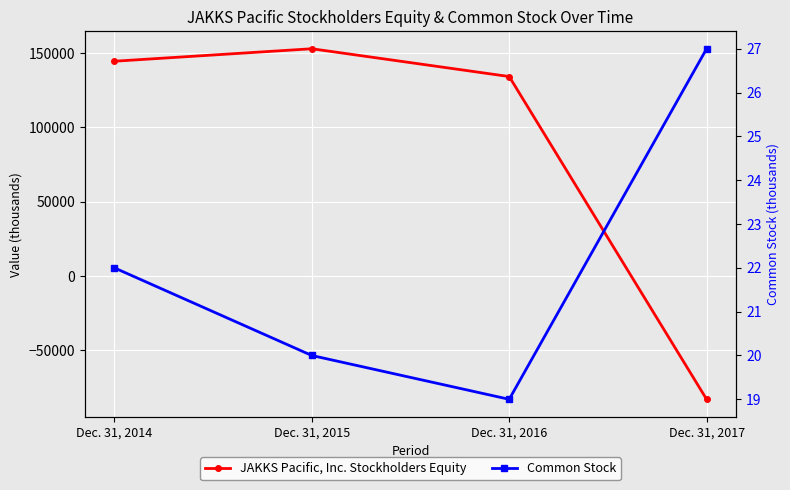

What is the highest value of the Common Stock series?

27